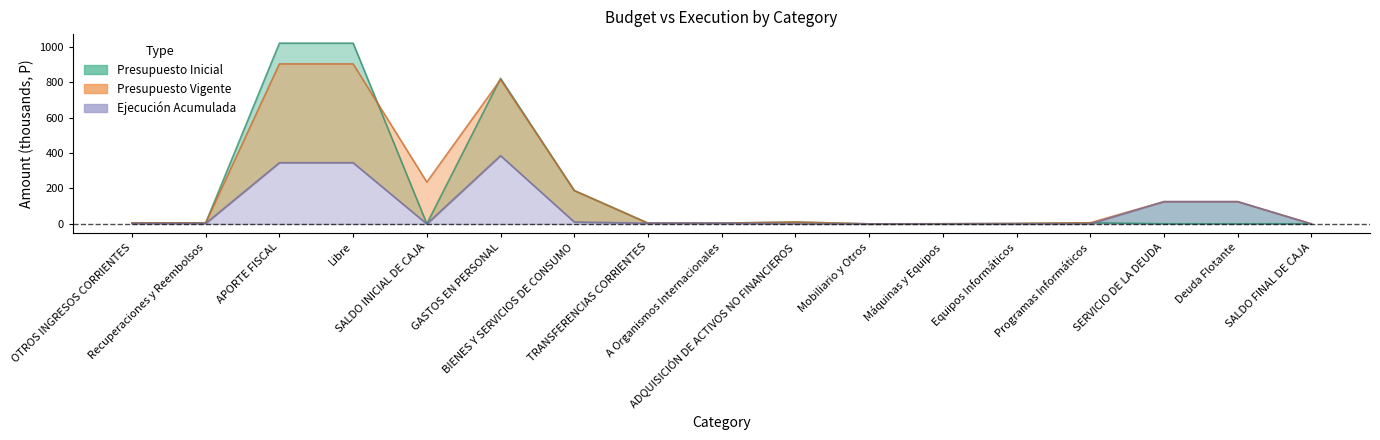

What is the maximum value for Presupuesto Vigente?

902.7